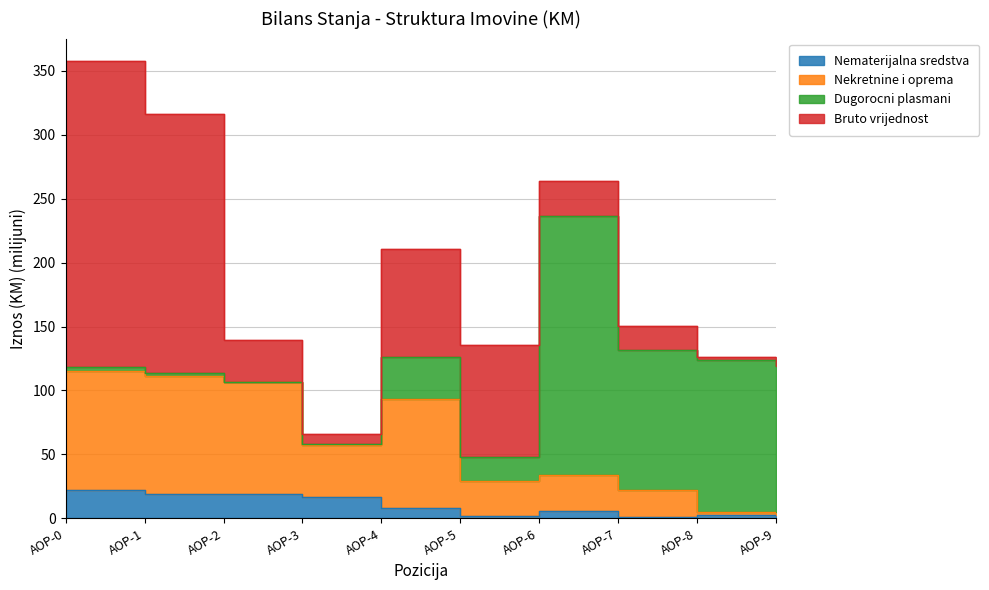

Which series has the largest total across all categories?

Nekretnine i oprema